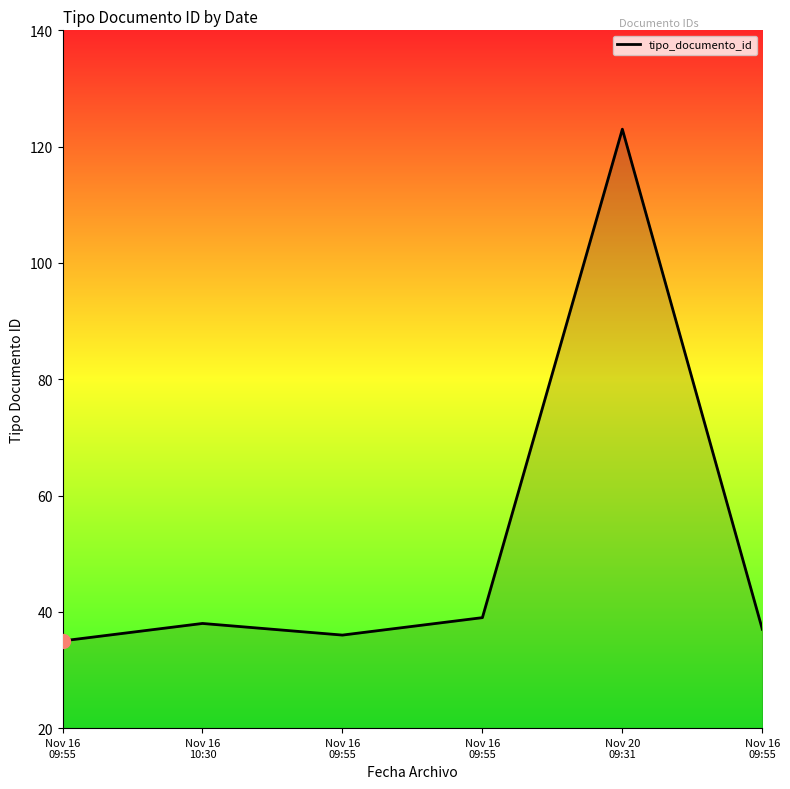

What is the change in value from Nov 16
09:55 to Nov 20
09:31?

+88